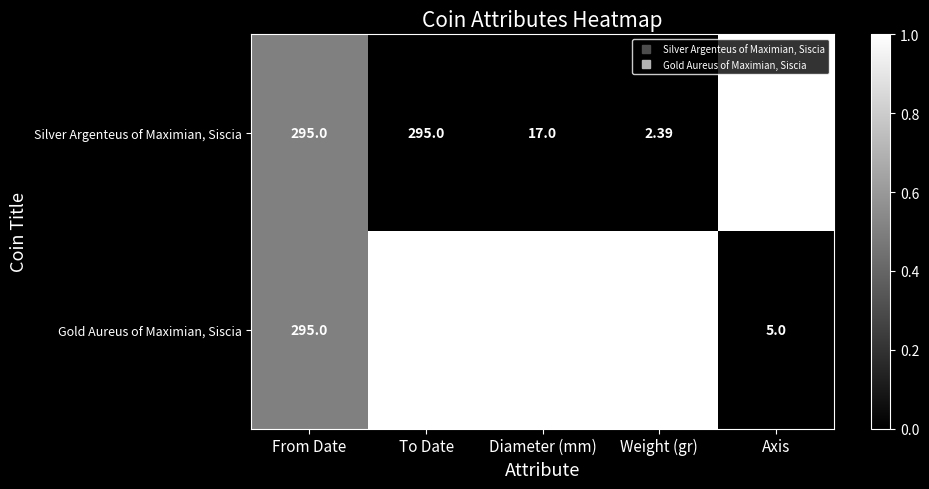

Which series has the largest total across all categories?

Gold Aureus of Maximian, Siscia